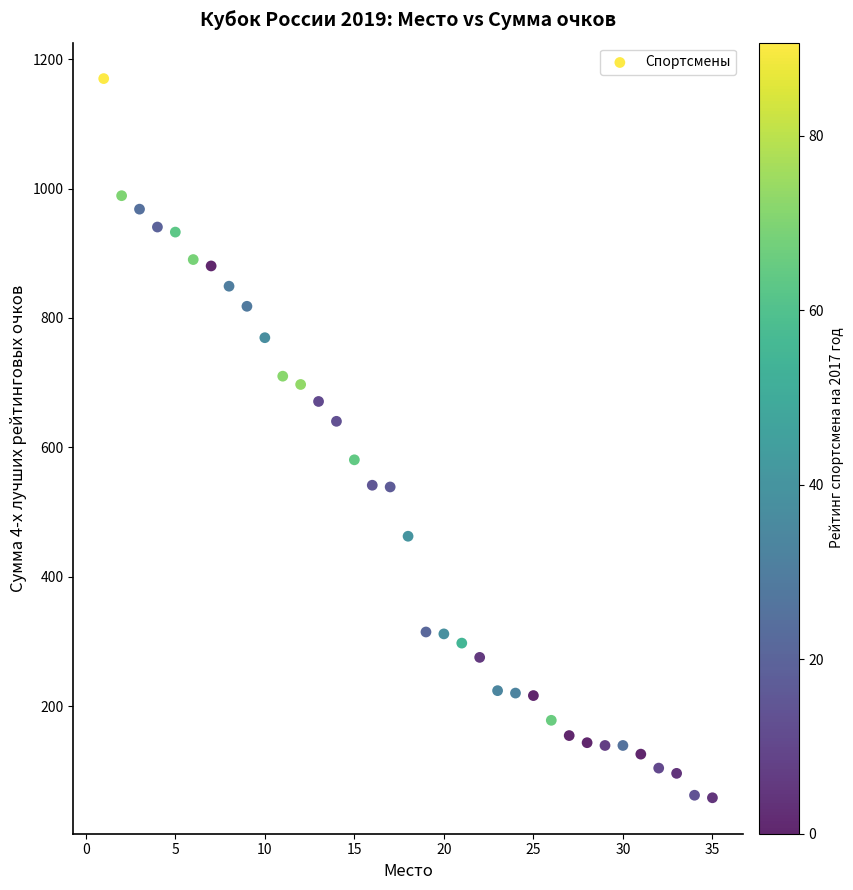

What is the range of Y values (max minus min)?

1111.2